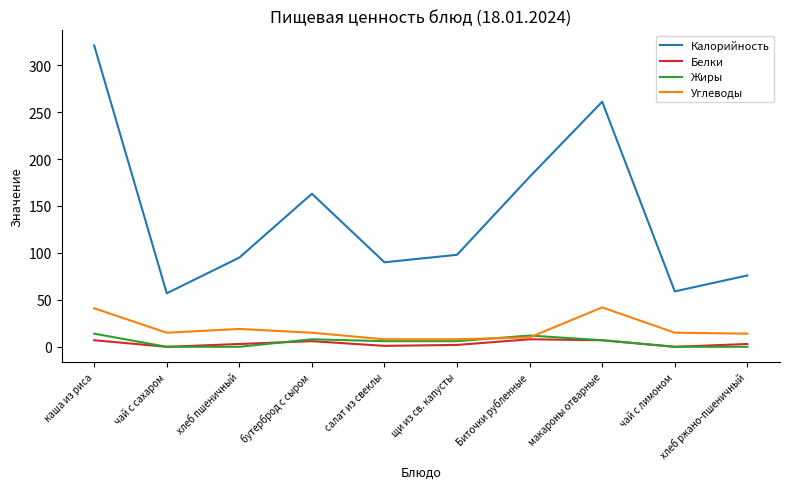

What is the difference between the second highest and minimum values in the Белки series?

7